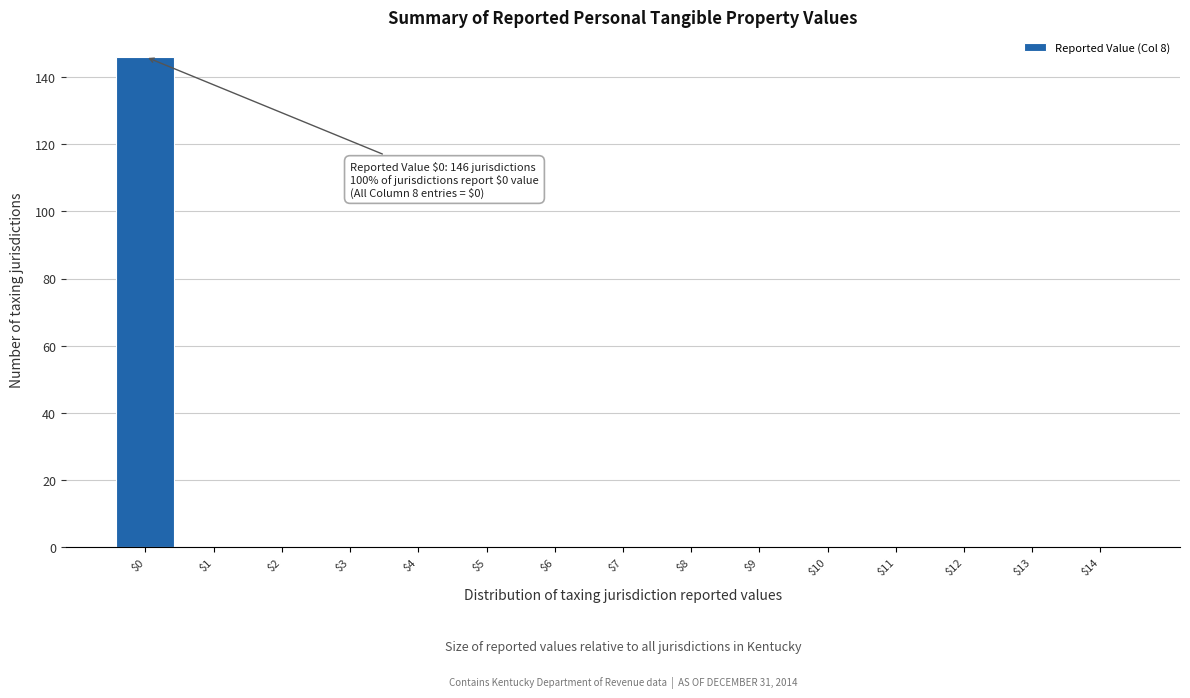

Which range on the x-axis has the tallest bar?

-0.5 to 0.5